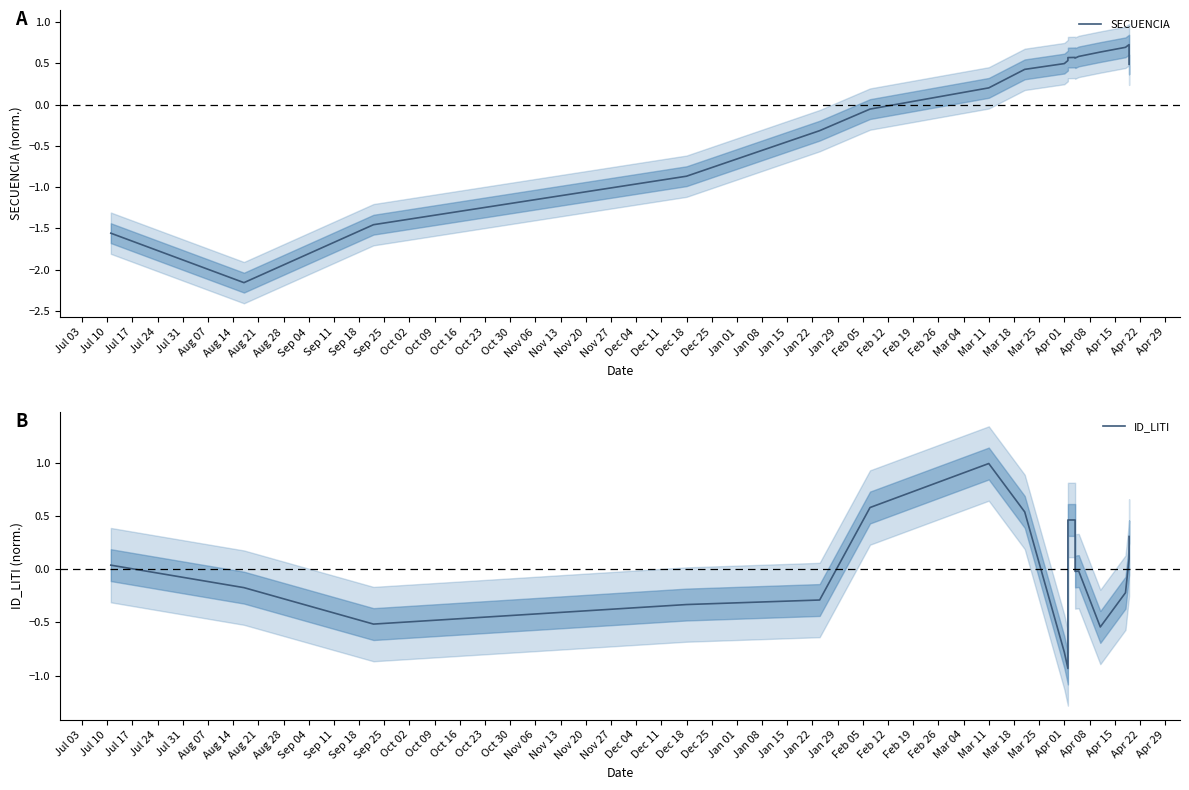

True or false: ID_LITI and SECUENCIA cross at least once.

True